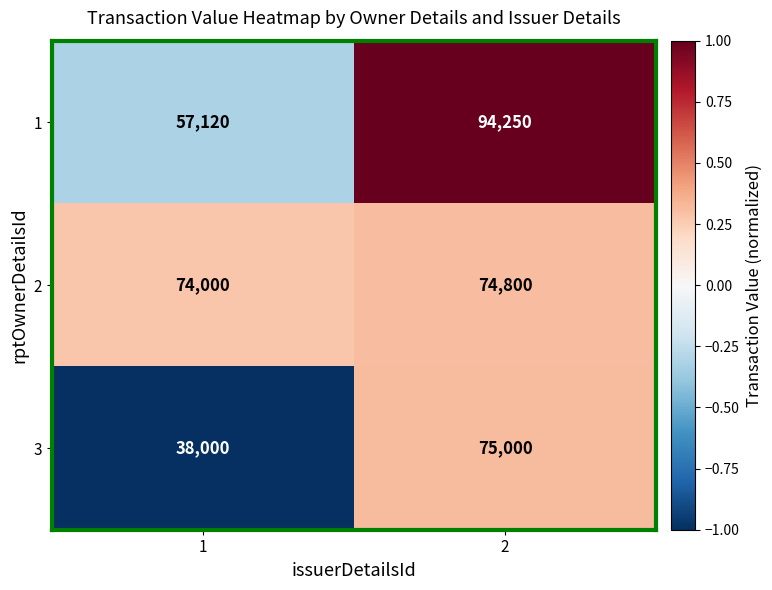

Reading left to right, extract all data points from this chart.

1: 57120	94250
2: 74000	74800
3: 38000	75000